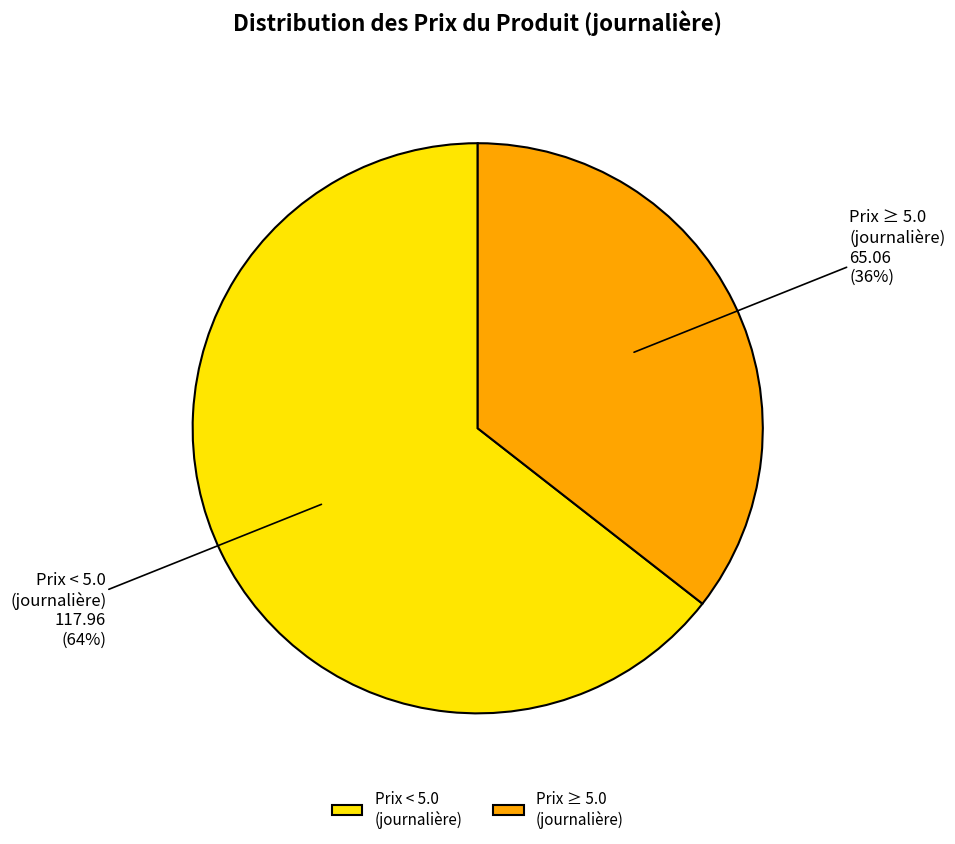

To the nearest percent, what is the average slice percentage?

50%